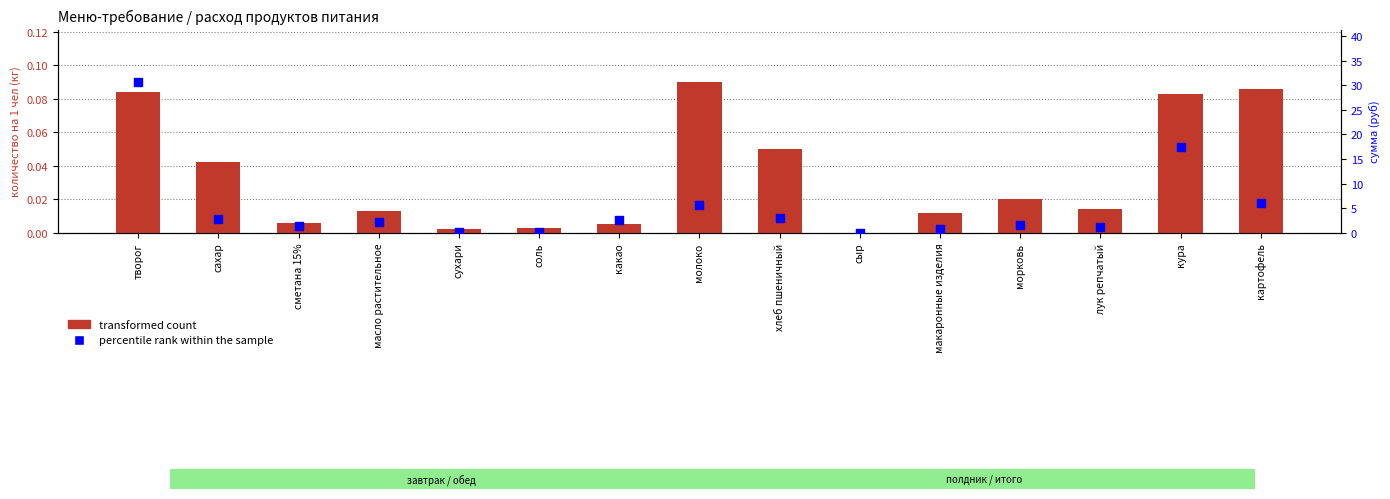

What are all the series names shown in the legend?

transformed count, percentile rank within the sample